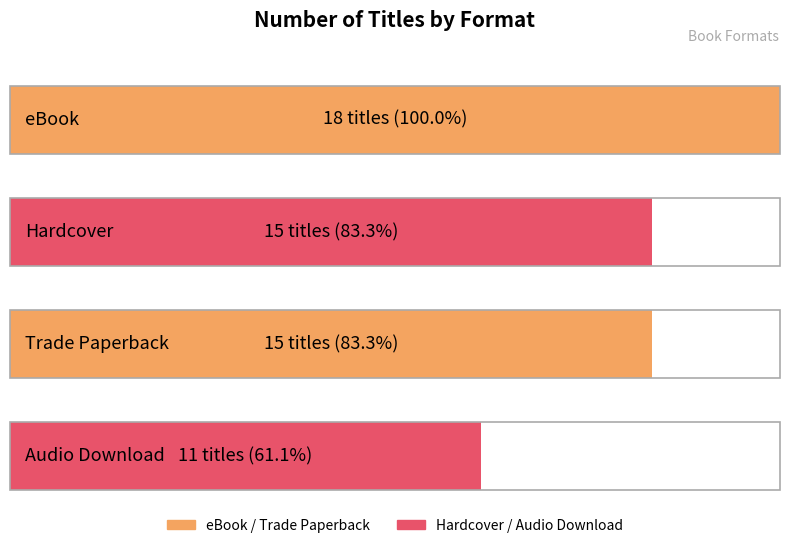

What is the ratio of the value at Hardcover to the value at Trade Paperback?

1.0